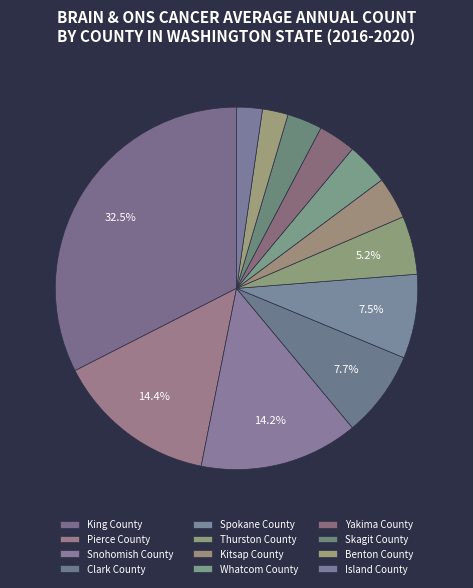

Which category has the smallest portion of the pie?

Benton County